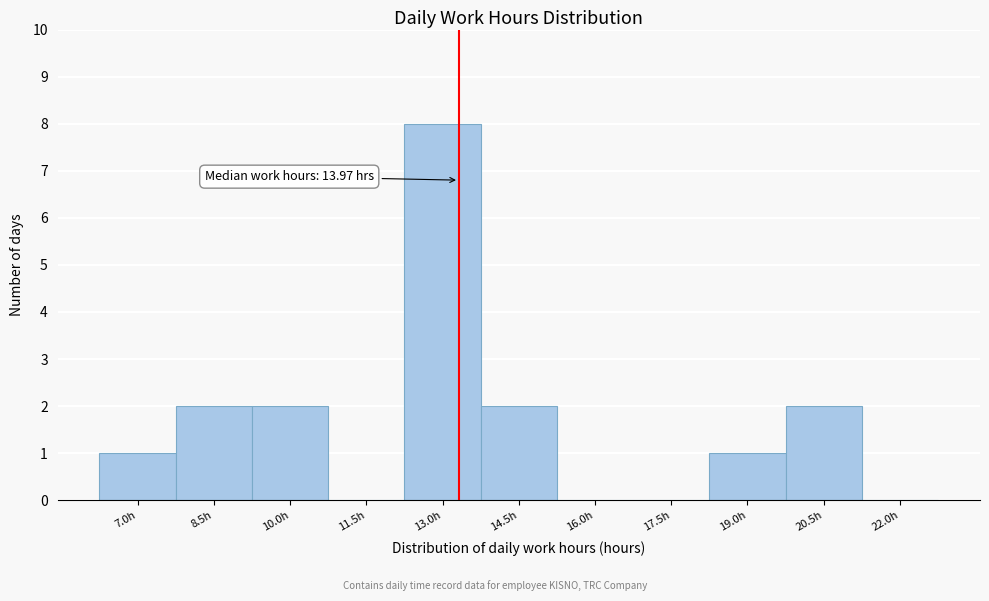

Reading right to left, transcribe all the data shown in this chart.

22.0h=0	20.5h=2	19.0h=1	17.5h=0	16.0h=0	14.5h=2	13.0h=8	11.5h=0	10.0h=2	8.5h=2	7.0h=1